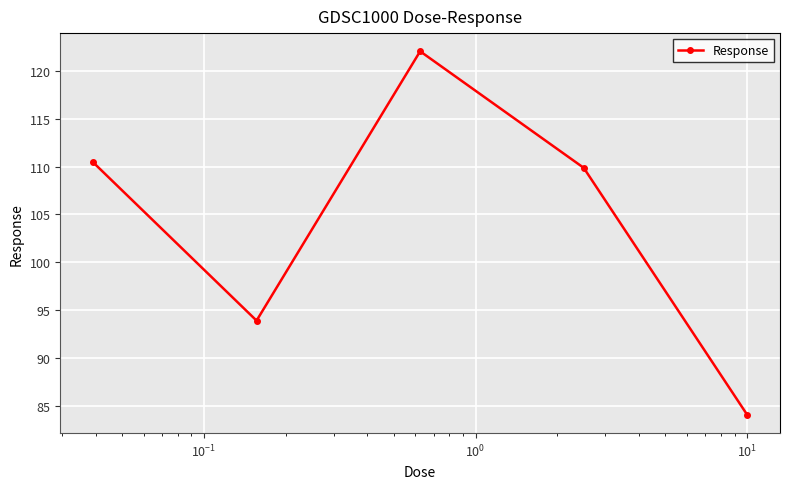

How many points are higher than both their immediate neighbors (excluding endpoints)?

1